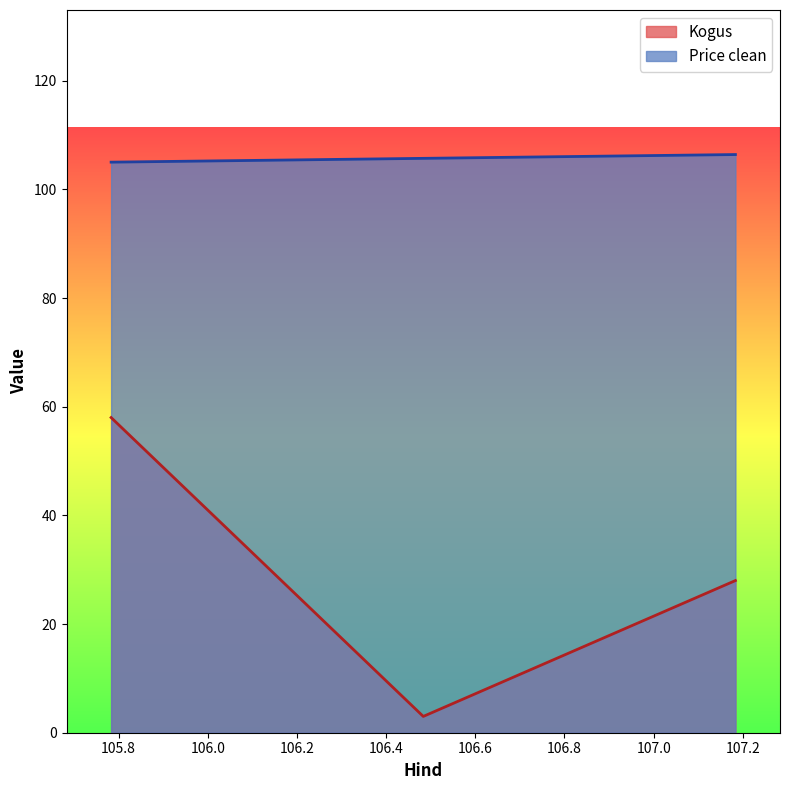

At how many categories does at least one series exceed 87?

3